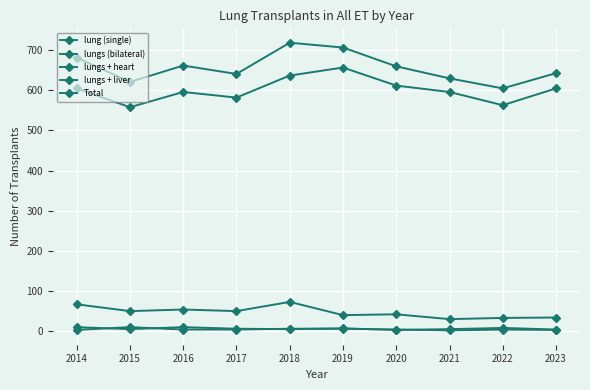

Is this an area chart (filled region under the line)?

No